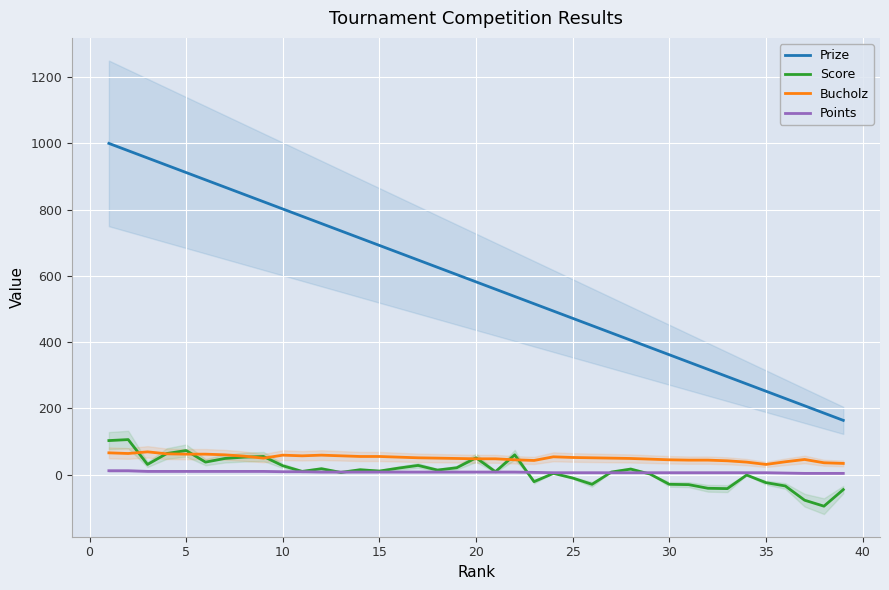

What are all the series names shown in the legend?

Prize, Score, Bucholz, Points